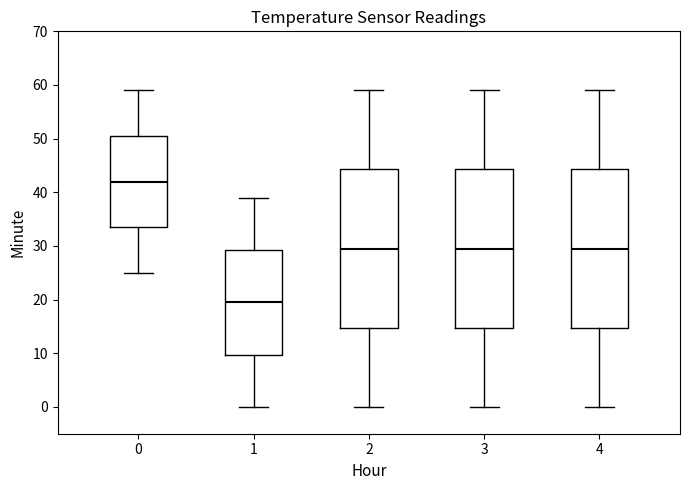

Where does the lower whisker of the box at x = 1 end on the y-axis? The values are not printed on the chart, so give them approximately, as read against the axis.

0